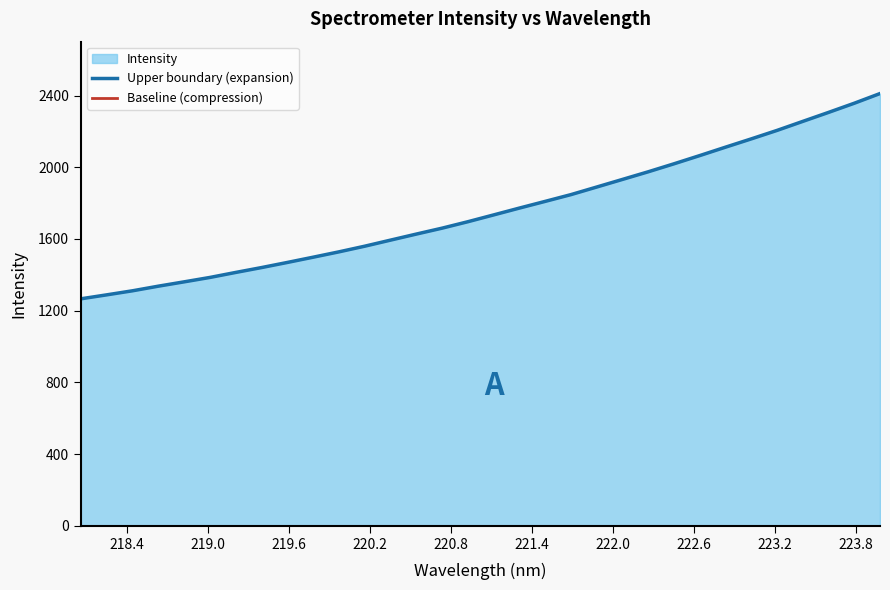

The value of Baseline (compression) at 223.8 is 0.0. True or false?

True